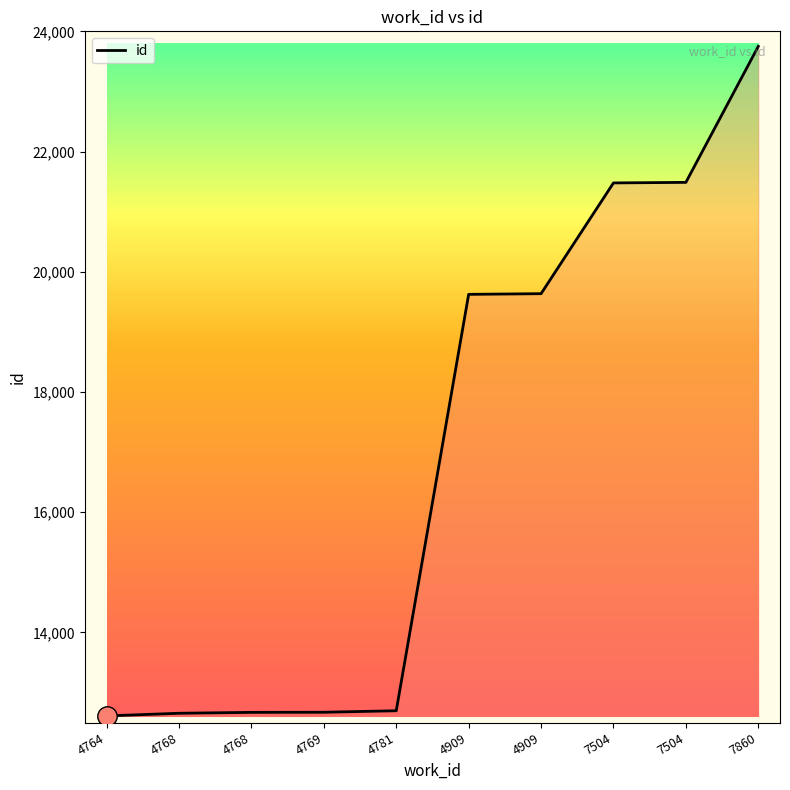

What is the change in value from 4909 to 7860?

+4126